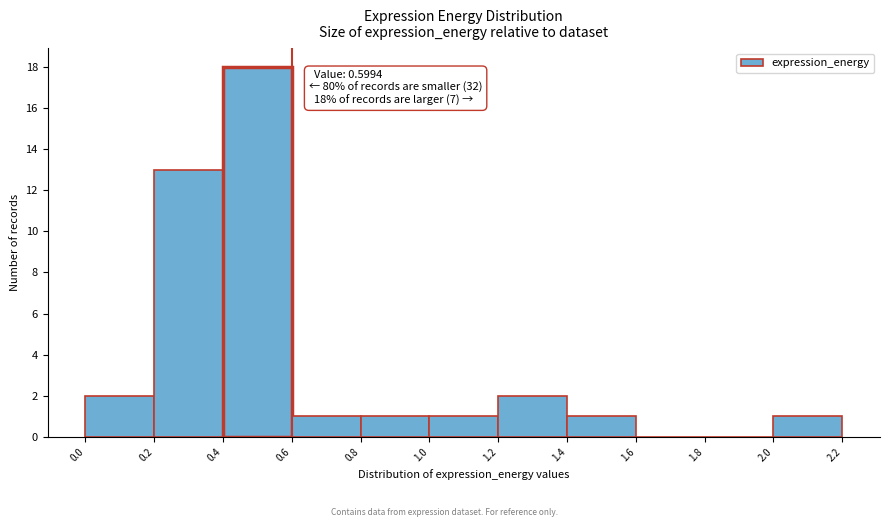

Over which range of the x-axis is the bar tallest?

0.4 to 0.6